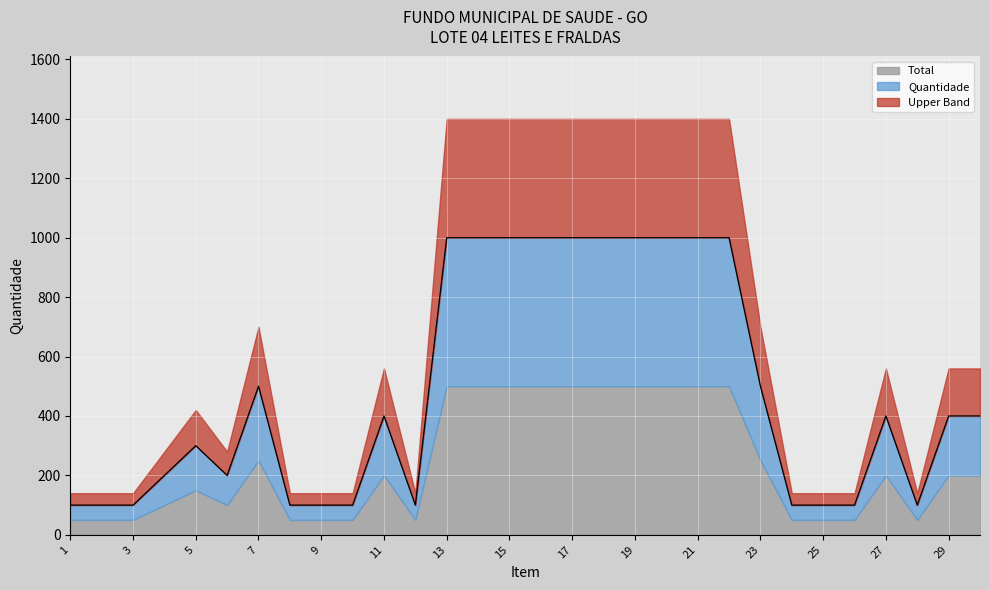

At which category does the data reach its first local valley?

6